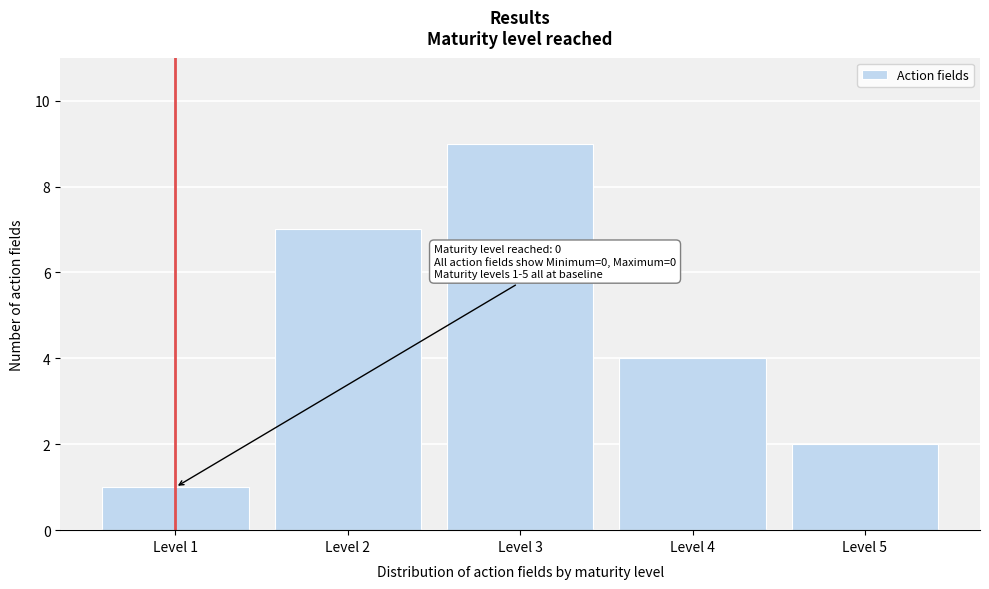

Reading right to left, extract all data points from this chart.

2	4	9	7	1